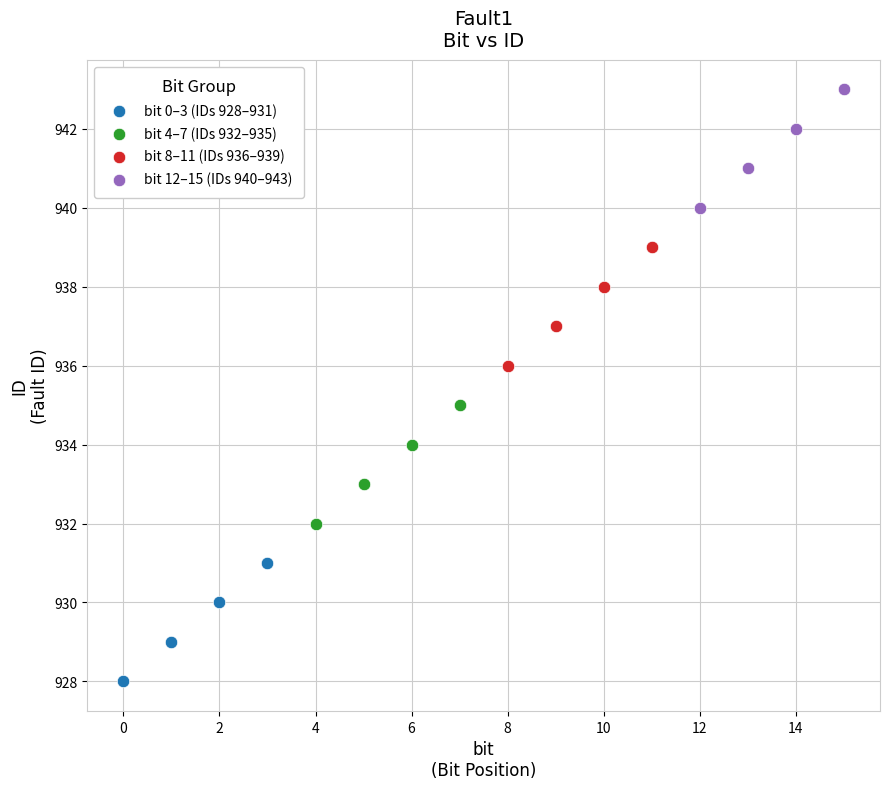

Which series reaches the minimum Y coordinate?

bit 0–3 (IDs 928–931)